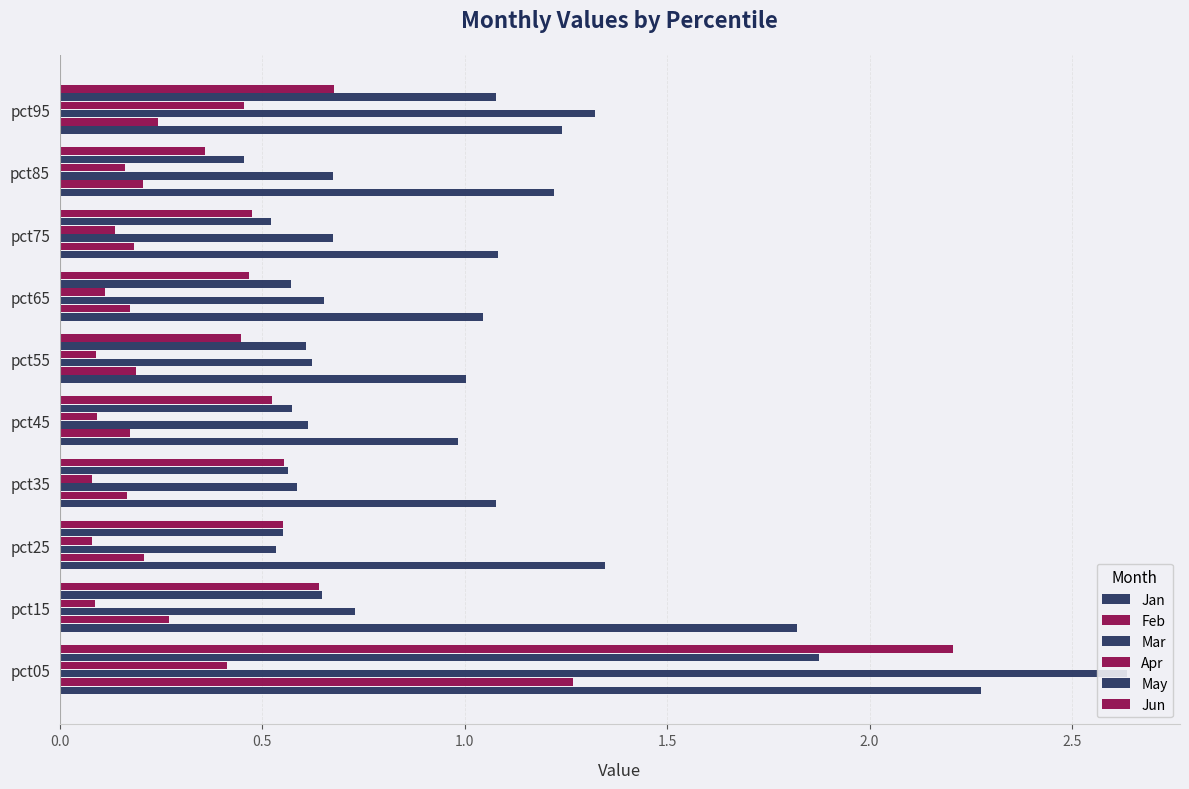

How many bars are there in each group?

6